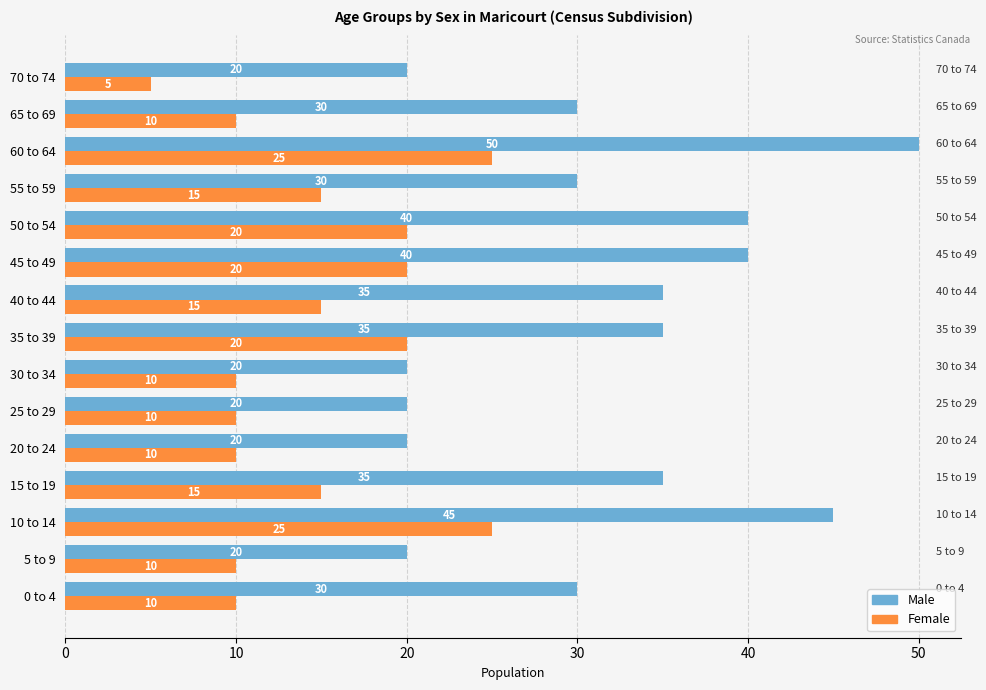

Is it true that Male equals 30 at 65 to 69?

True